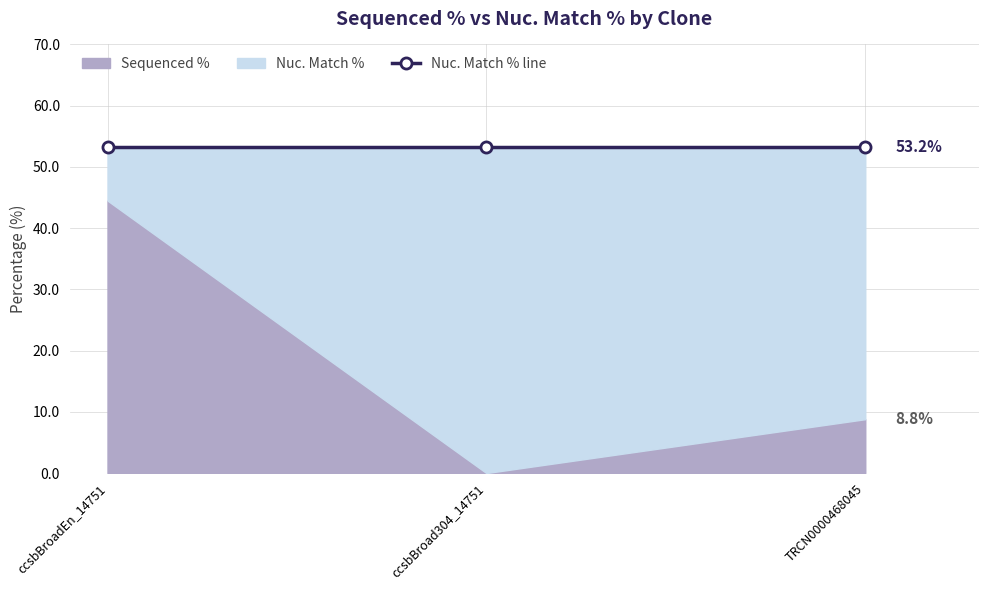

What is the difference between the highest and lowest values at ccsbBroadEn_14751?

8.7